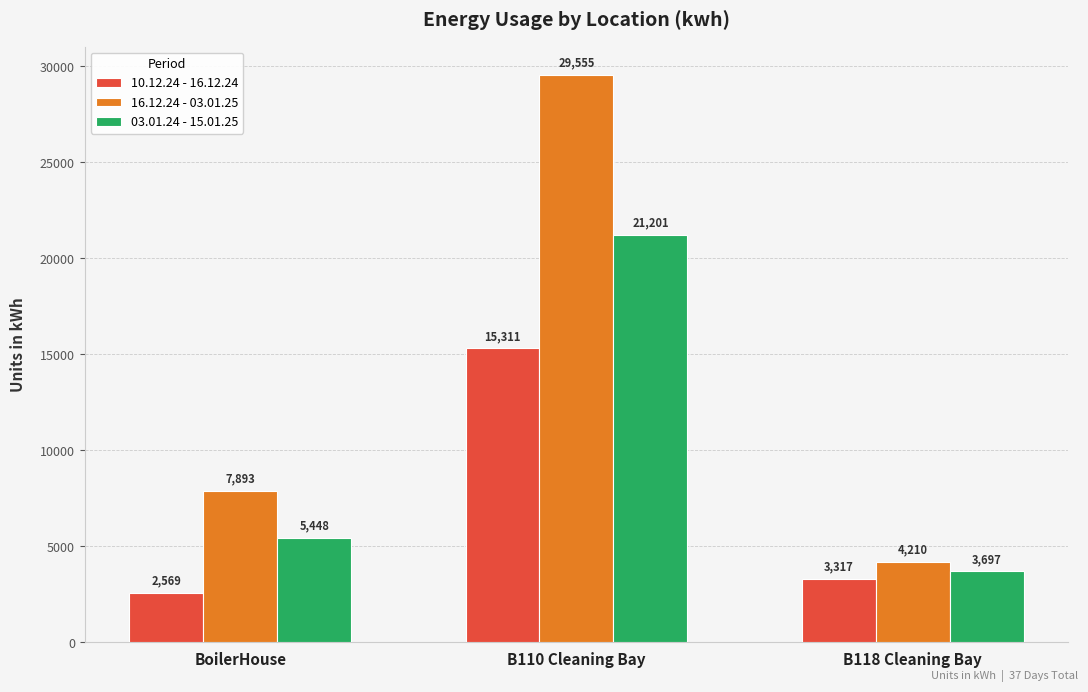

At which category is the sum across all series the highest?

B110 Cleaning Bay